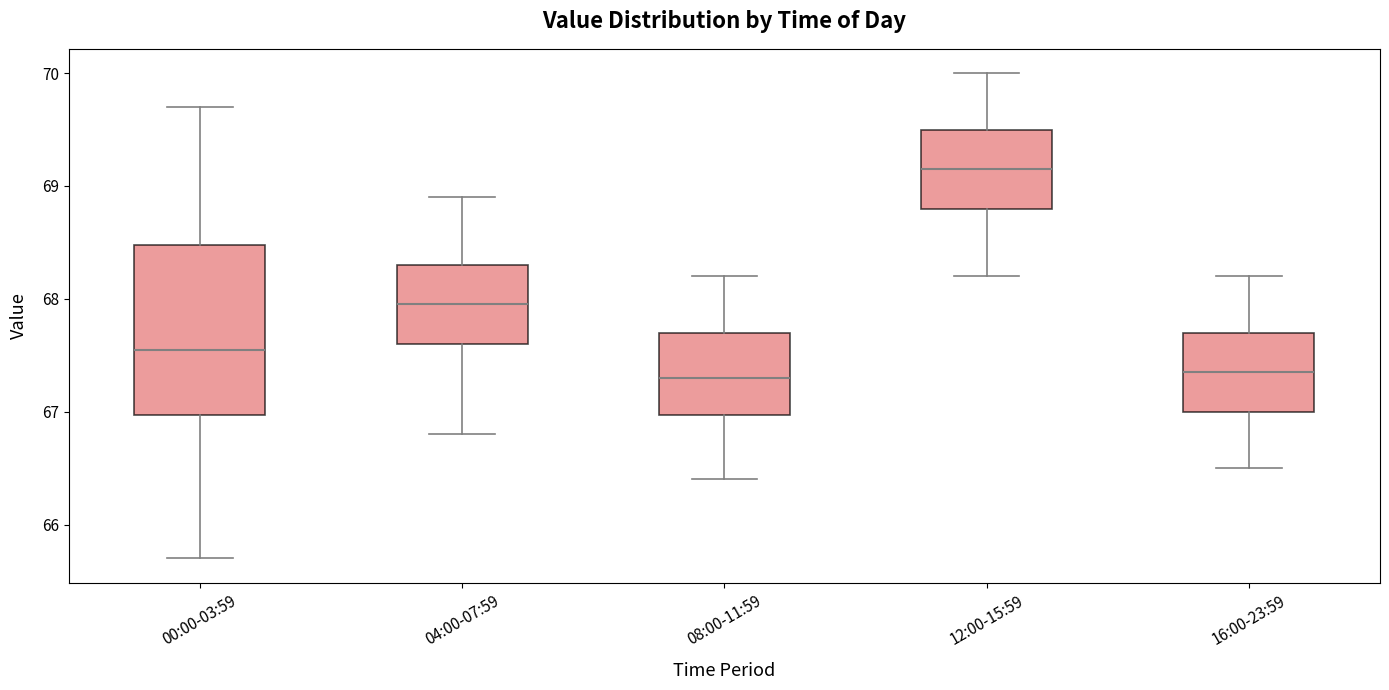

Reading left to right, read every box against the y-axis: the position of its median line, the range the box covers, and the ends of its whiskers. The values are not printed on the chart, so give them approximately, as read against the axis.

00:00-03:59: median 67.6, box 67.0 to 68.5, whiskers 65.7 to 69.7
04:00-07:59: median 68.0, box 67.6 to 68.3, whiskers 66.8 to 68.9
08:00-11:59: median 67.3, box 67.0 to 67.7, whiskers 66.4 to 68.2
12:00-15:59: median 69.2, box 68.8 to 69.5, whiskers 68.2 to 70.0
16:00-23:59: median 67.4, box 67.0 to 67.7, whiskers 66.5 to 68.2